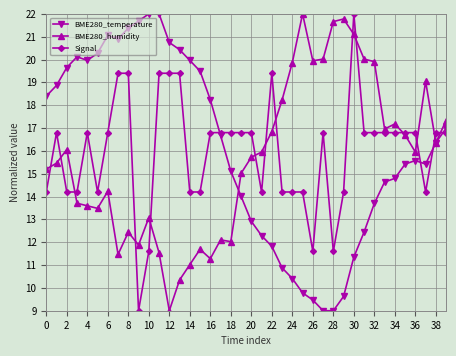

What is the maximum value shown in the chart?

22.0